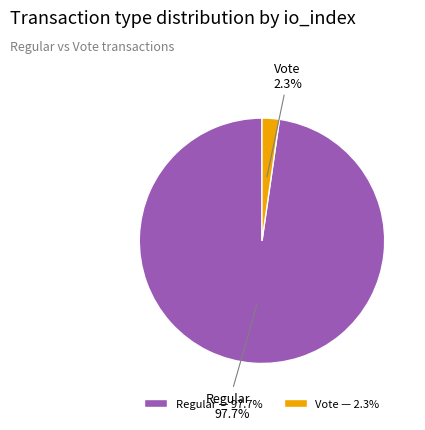

Which has a higher value, Vote — 2.3% or Regular — 97.7%?

Regular — 97.7%